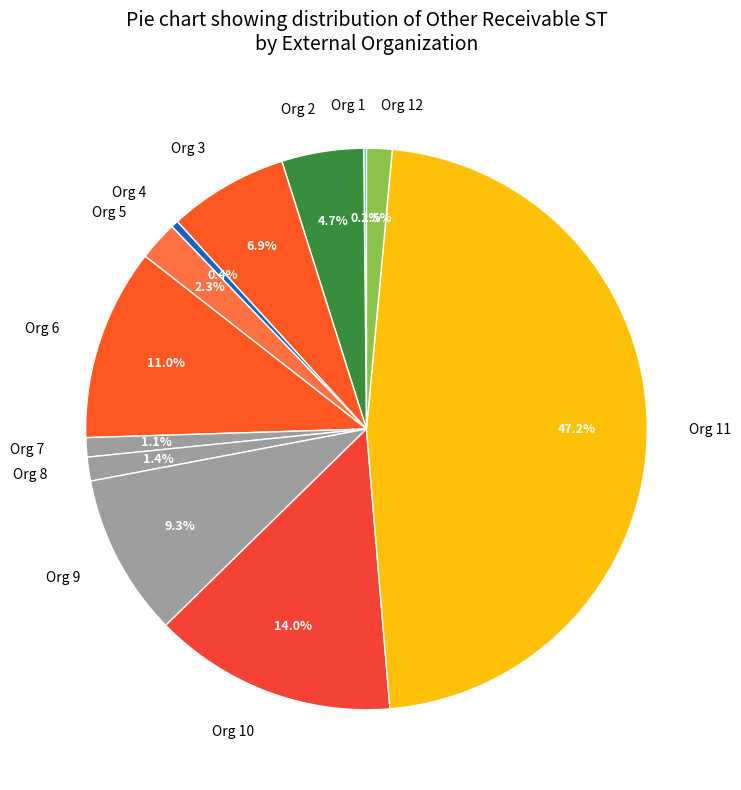

To the nearest percent, what is the average slice percentage?

8%